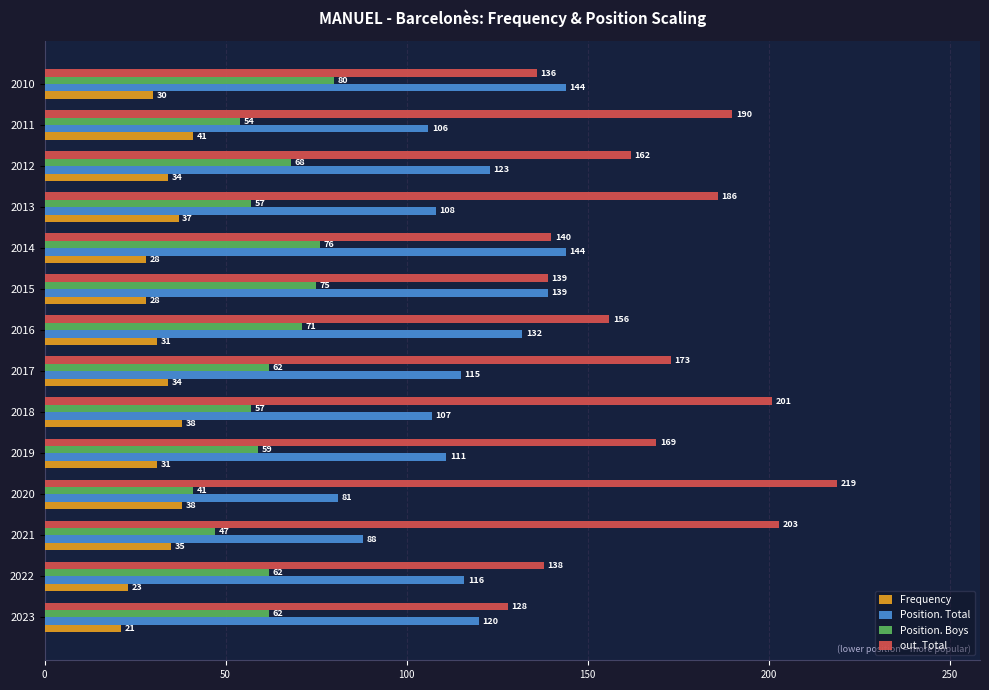

What is the average value of the Position. Boys series?

62